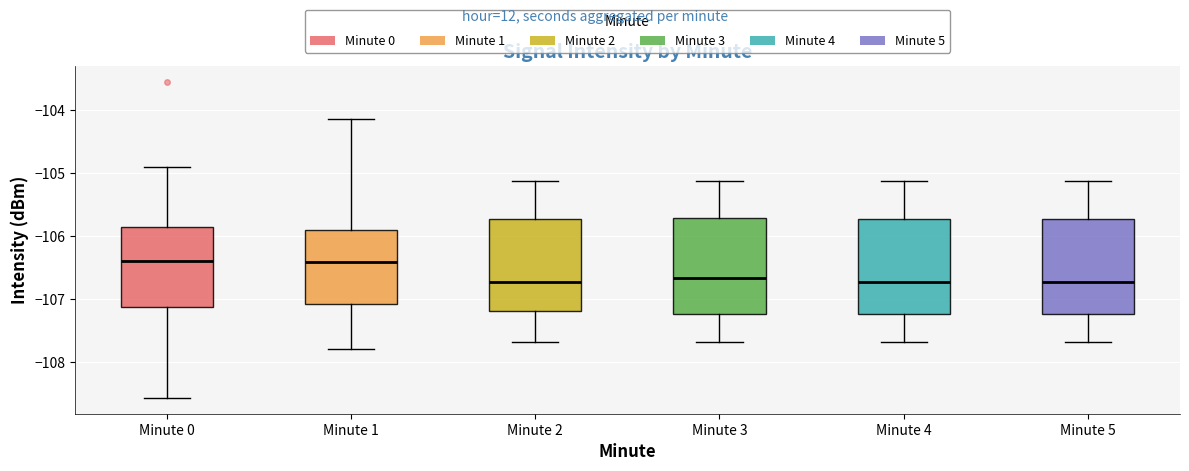

Reading left to right, transcribe this box plot: for each box, give where its median line is, the range the box spans, and where its two whiskers end, as read against the y-axis. The values are not printed on the chart, so give them approximately, as read against the axis.

Minute 0: median -106.4, box -107.1 to -105.9, whiskers -108.6 to -104.9
Minute 1: median -106.4, box -107.1 to -105.9, whiskers -107.8 to -104.1
Minute 2: median -106.7, box -107.2 to -105.7, whiskers -107.7 to -105.1
Minute 3: median -106.7, box -107.2 to -105.7, whiskers -107.7 to -105.1
Minute 4: median -106.7, box -107.2 to -105.7, whiskers -107.7 to -105.1
Minute 5: median -106.7, box -107.2 to -105.7, whiskers -107.7 to -105.1